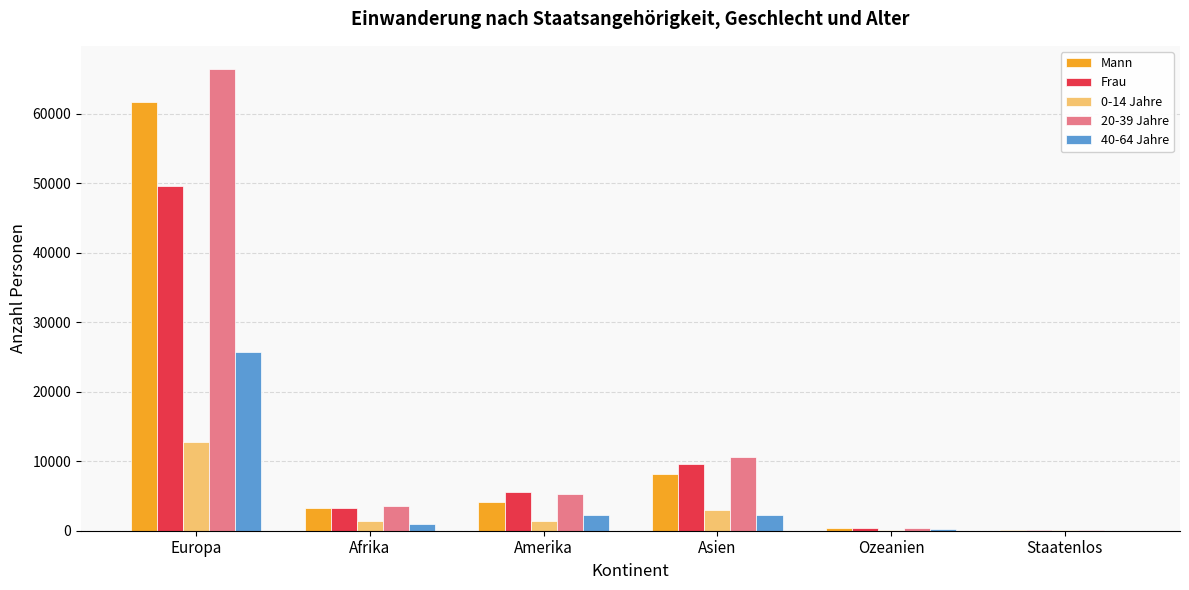

What is the difference between the Frau values at Amerika and Europa?

44086